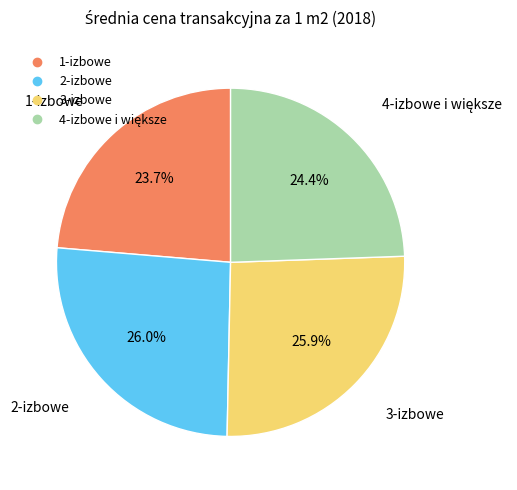

Approximately how many times larger is the value at 1-izbowe compared to 2-izbowe?

0.9